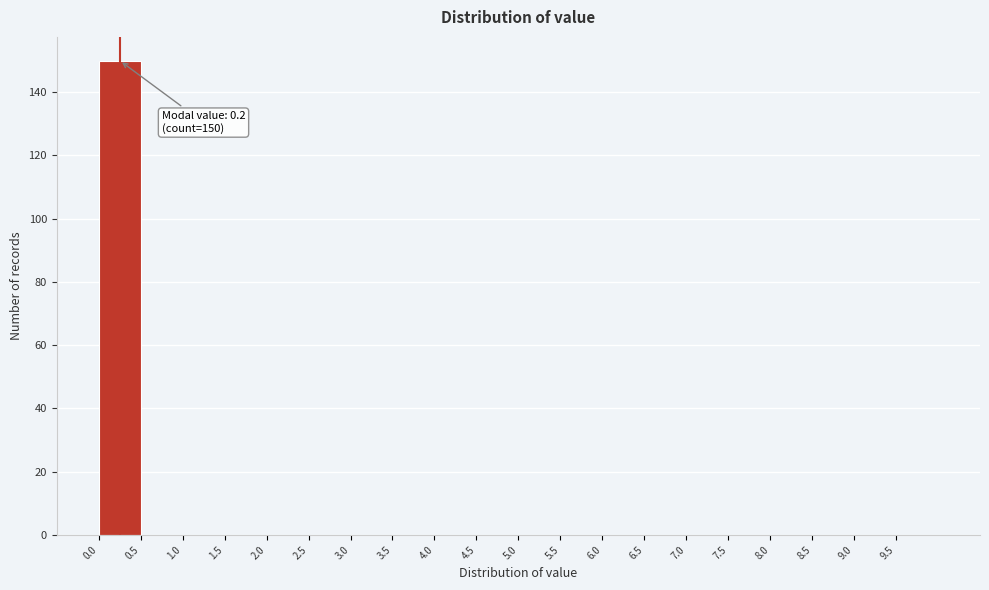

Which range on the x-axis has the tallest bar?

0.0 to 0.5